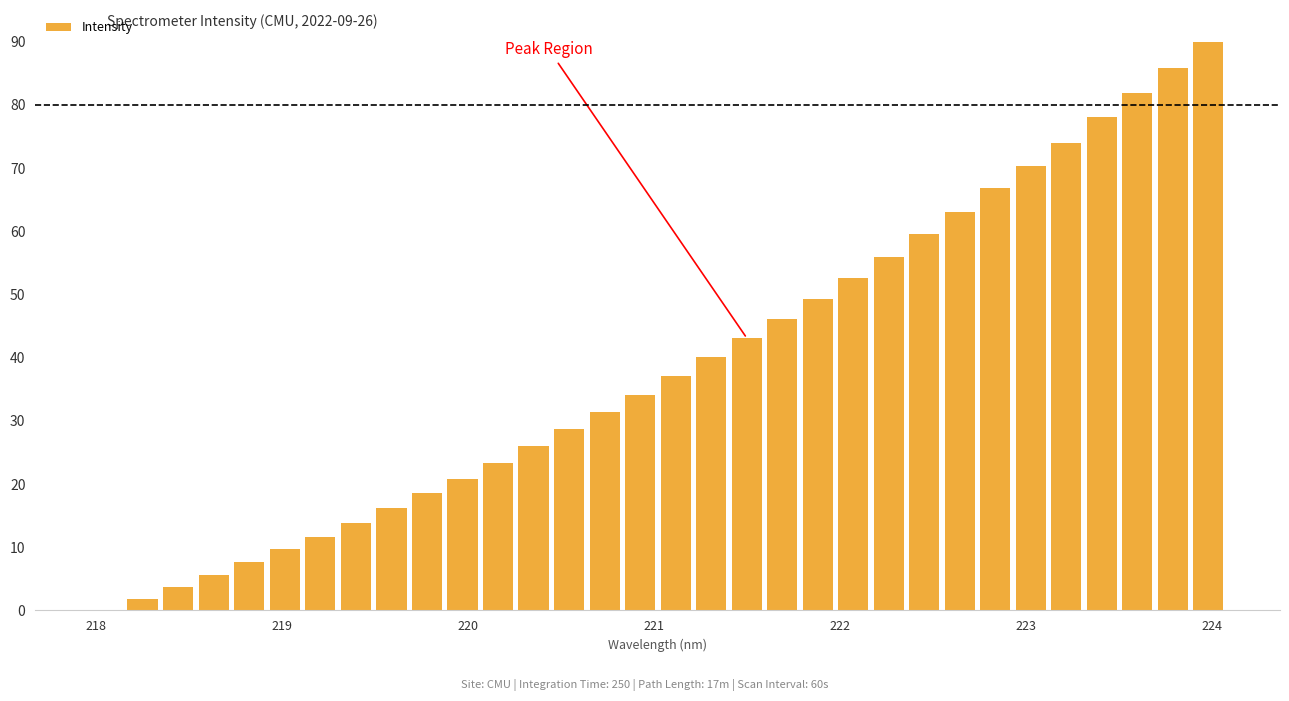

What is the sum of all values?

1246.7